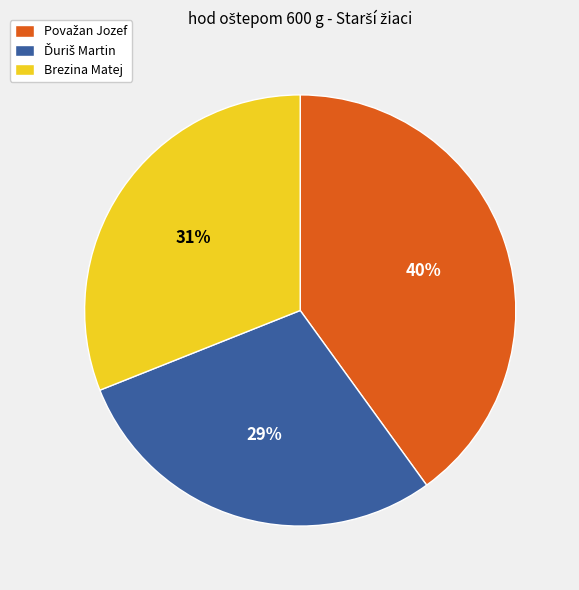

To the nearest percent, what is the average slice percentage?

33%